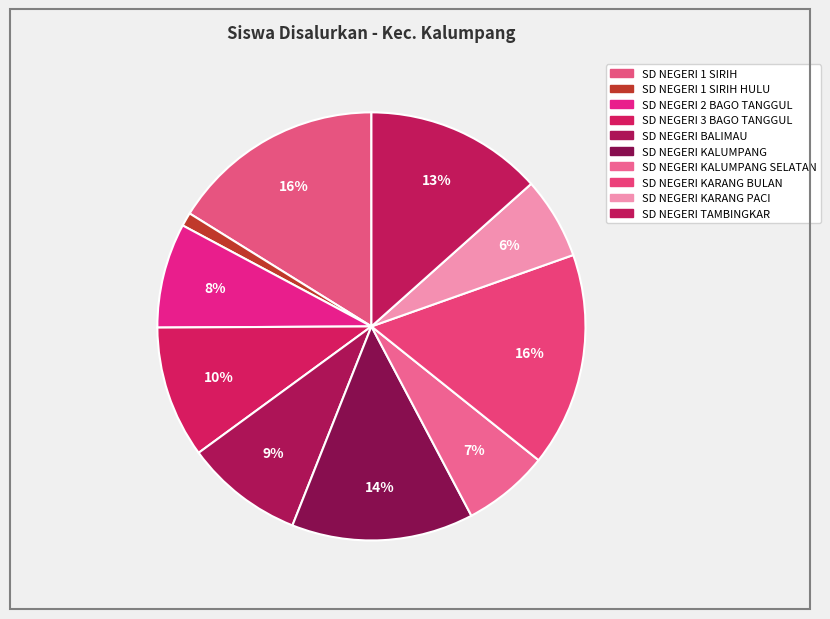

How many slices are in this pie chart?

10